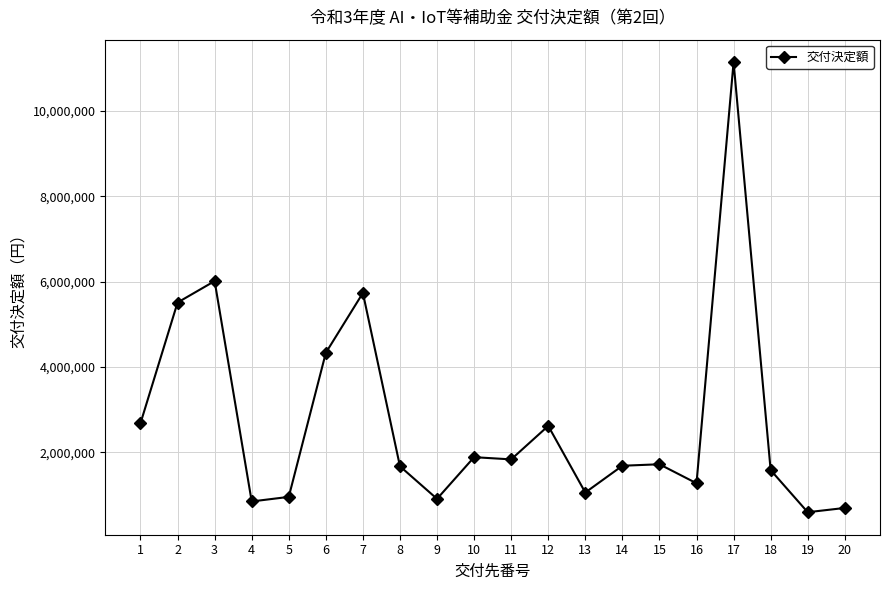

What is the difference between the maximum and minimum values?

10538000